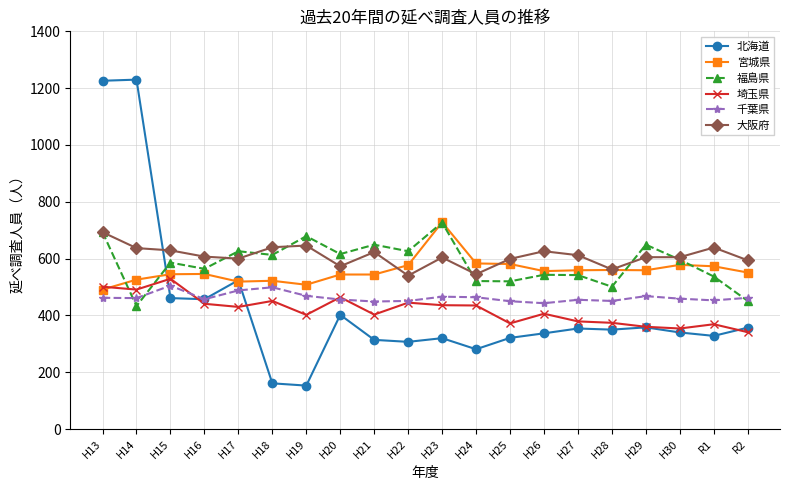

True or false: 埼玉県 and 大阪府 intersect in this chart.

False